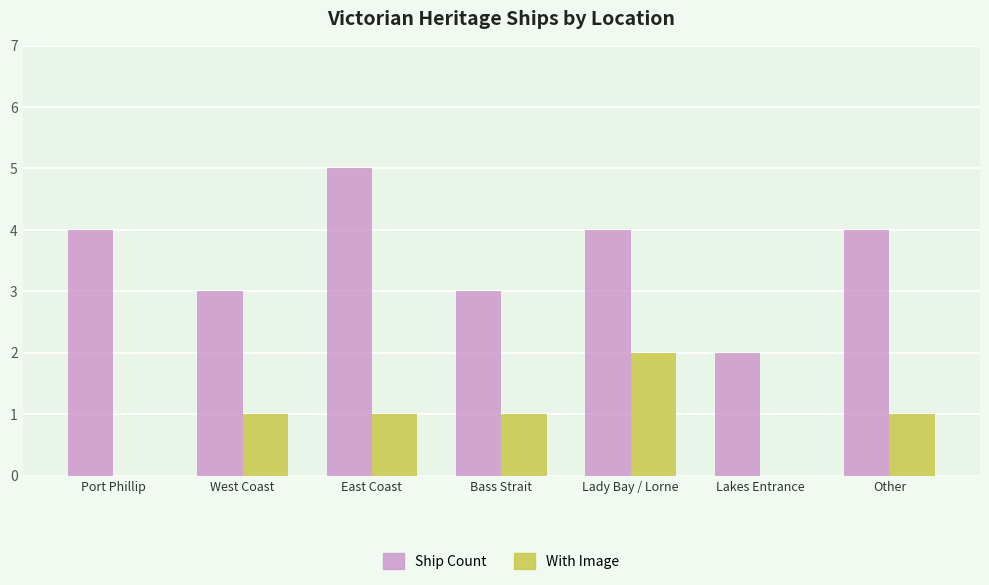

The With Image series shows 2 at Lady Bay / Lorne. True or false?

True